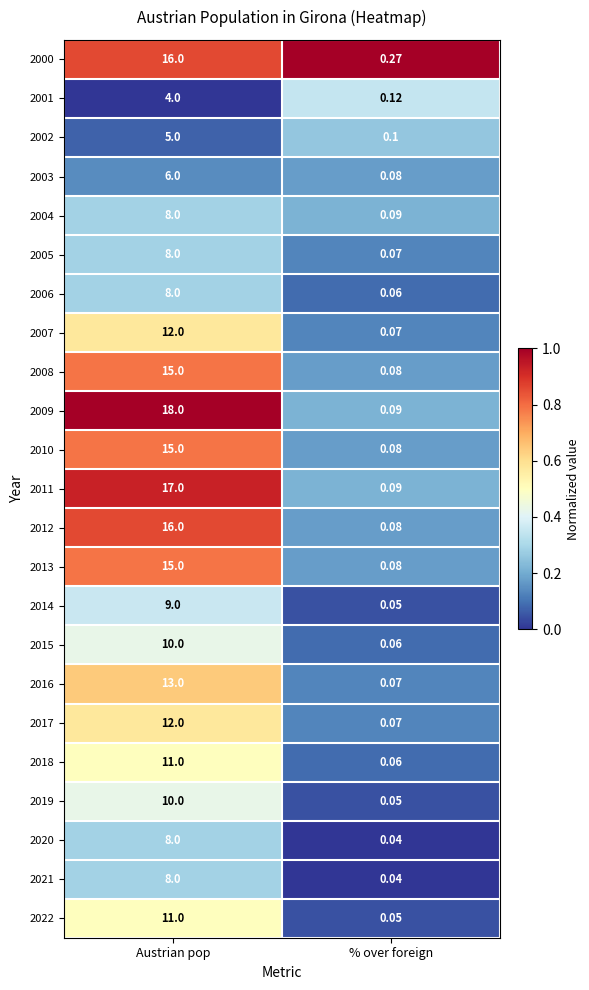

At which category is the sum across all series the highest?

Austrian pop